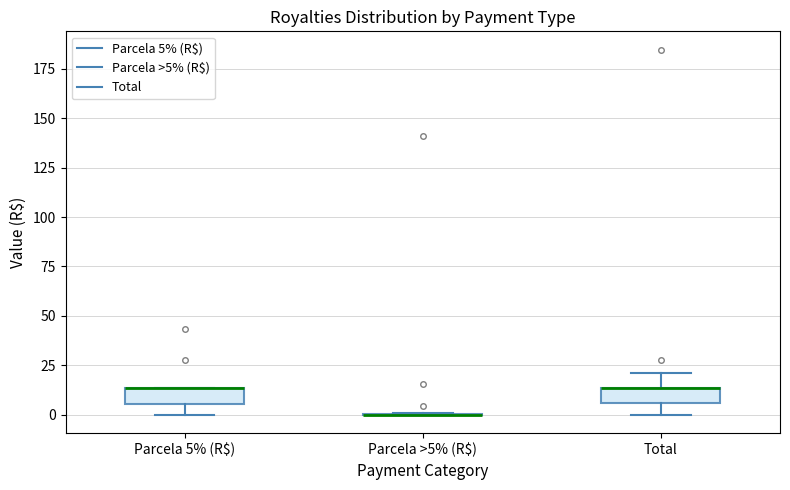

Reading left to right, read every box against the y-axis: the position of its median line, the range the box covers, and the ends of its whiskers. The values are not printed on the chart, so give them approximately, as read against the axis.

Parcela 5% (R$): median 15 (drawn on the box's upper edge), box 5 to 15, whiskers 0 to 15
Parcela >5% (R$): box collapsed to a line at 0, whiskers 0 to 0
Total: median 15 (drawn on the box's upper edge), box 5 to 15, whiskers 0 to 20